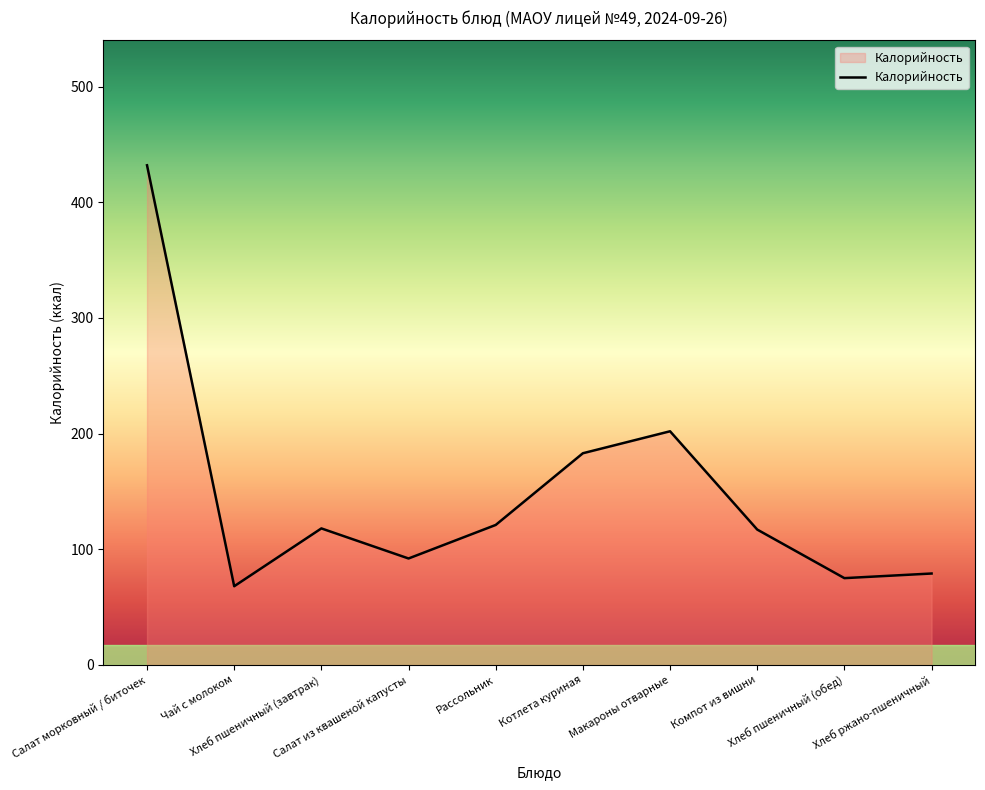

At which category does the data reach its first local peak?

Хлеб пшеничный (завтрак)